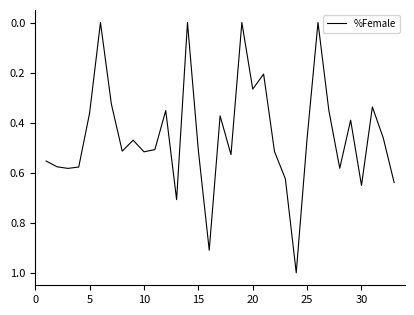

What is the maximum value shown in the chart?

1.0